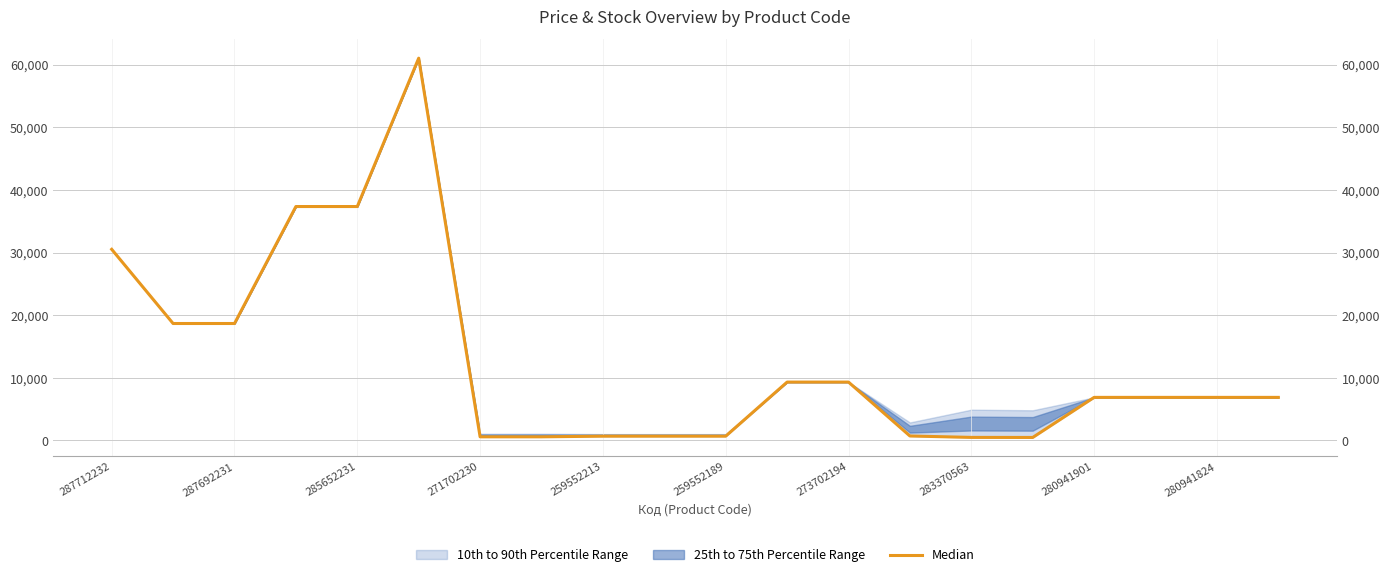

What is the maximum value shown in the chart?

61024.7